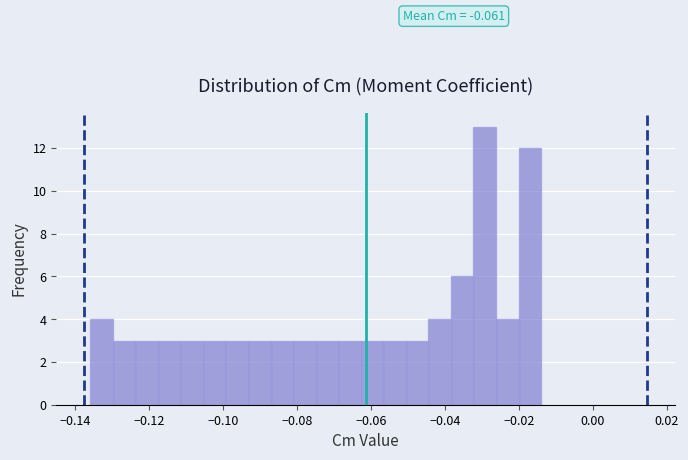

Around what value on the x-axis is the tallest bar? Give the approximate position of its centre, as read against the axis.

-0.030